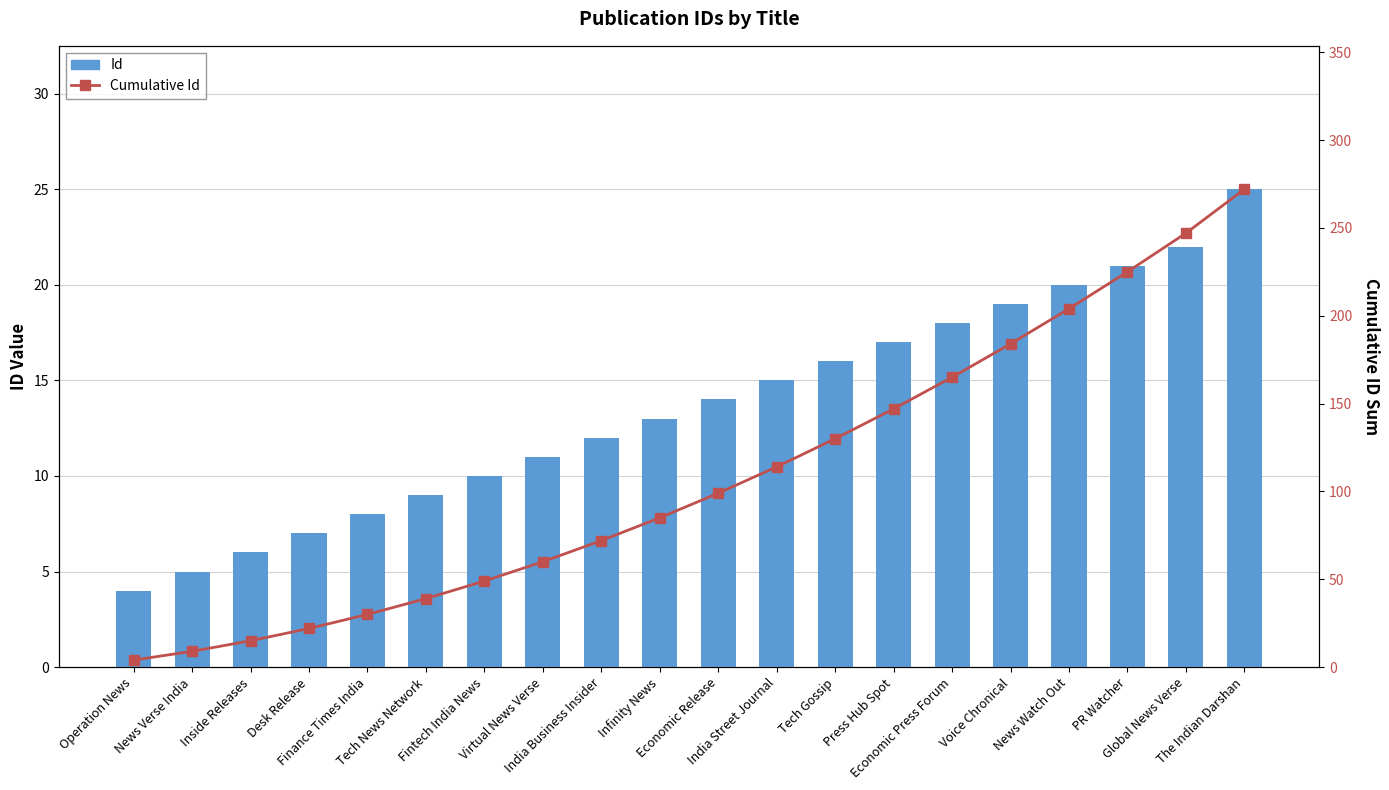

What is the sum of the Id (Bar) values at Virtual News Verse and News Verse India?

16